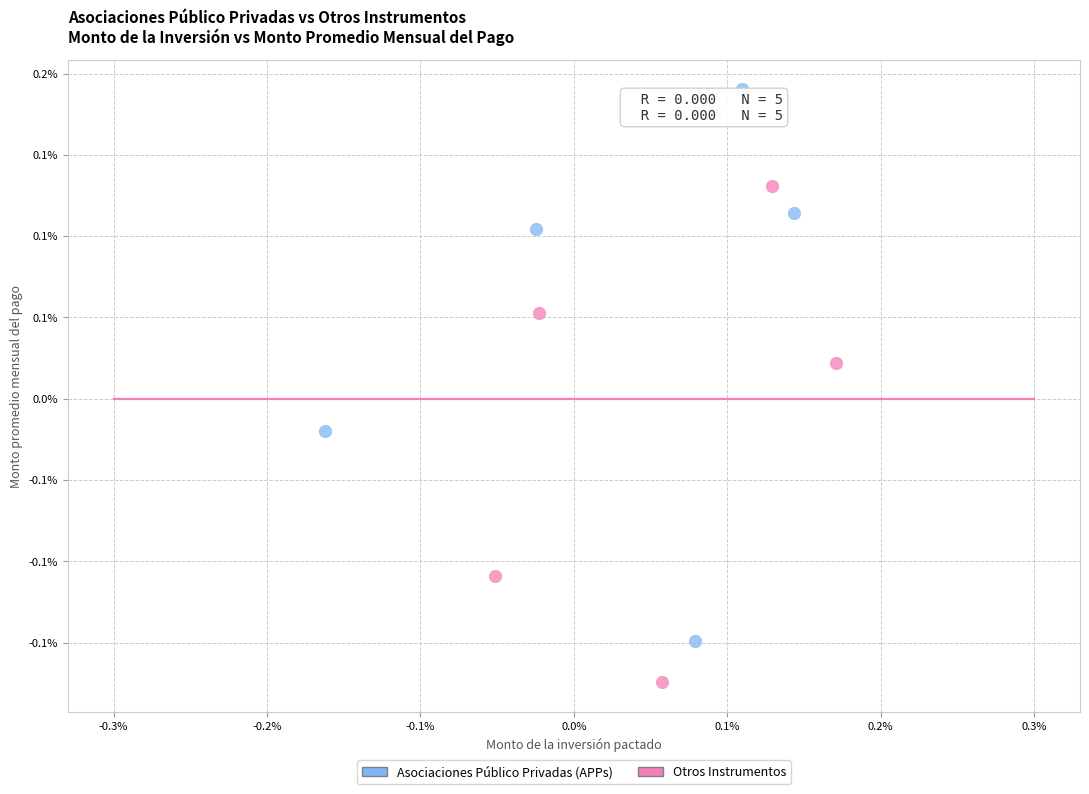

Which series reaches the maximum Y coordinate?

Asociaciones Público Privadas (APPs)